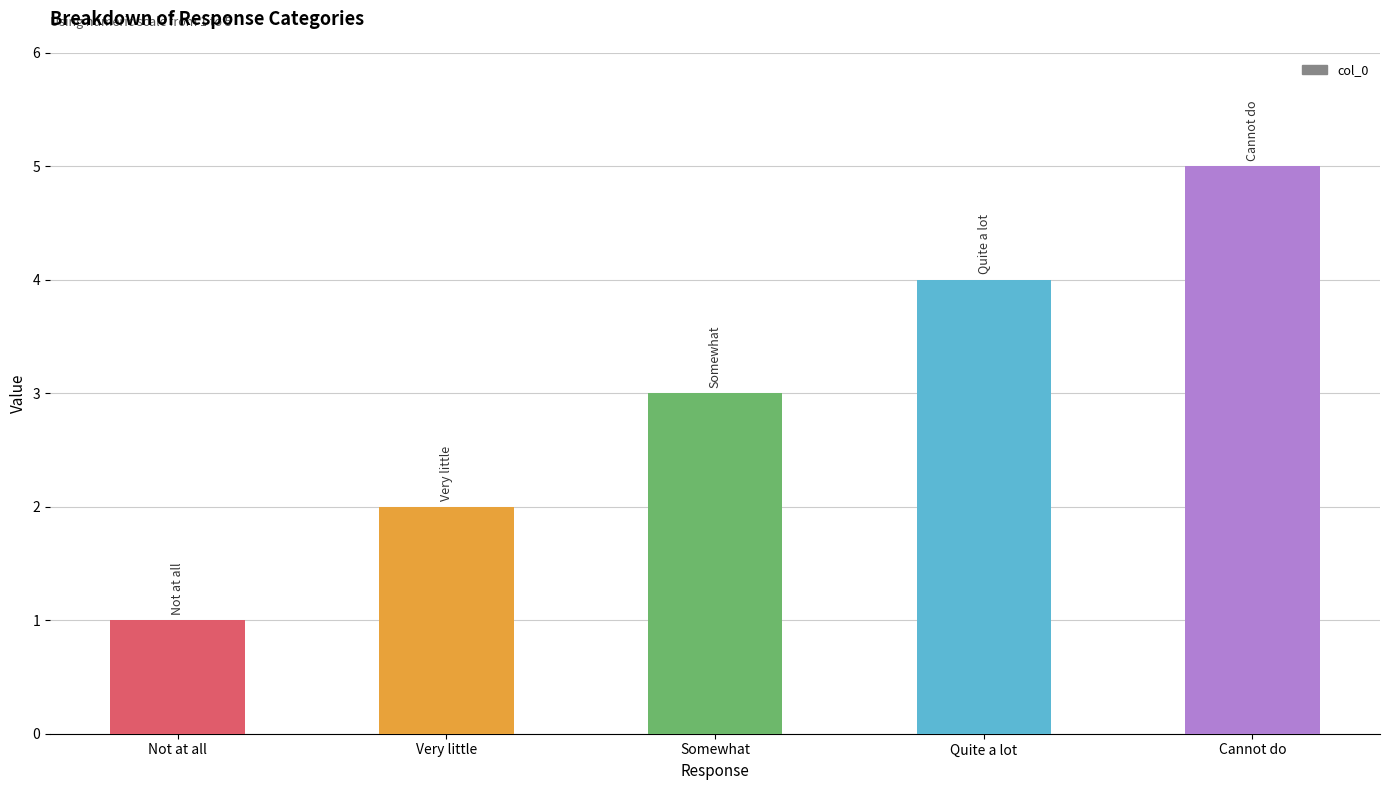

The chart shows a value of 1 at Quite a lot. True or false?

False